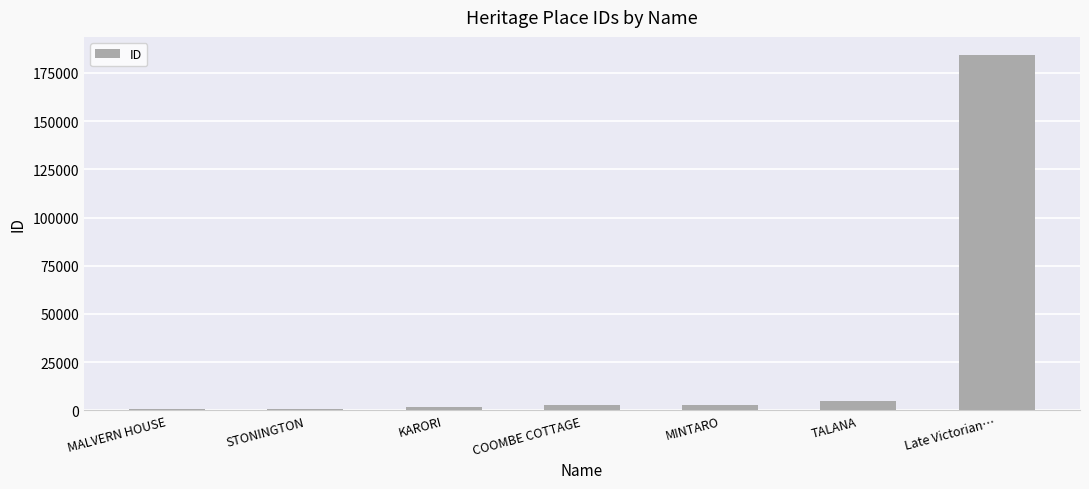

Between STONINGTON and Late Victorian…, which is larger?

Late Victorian…